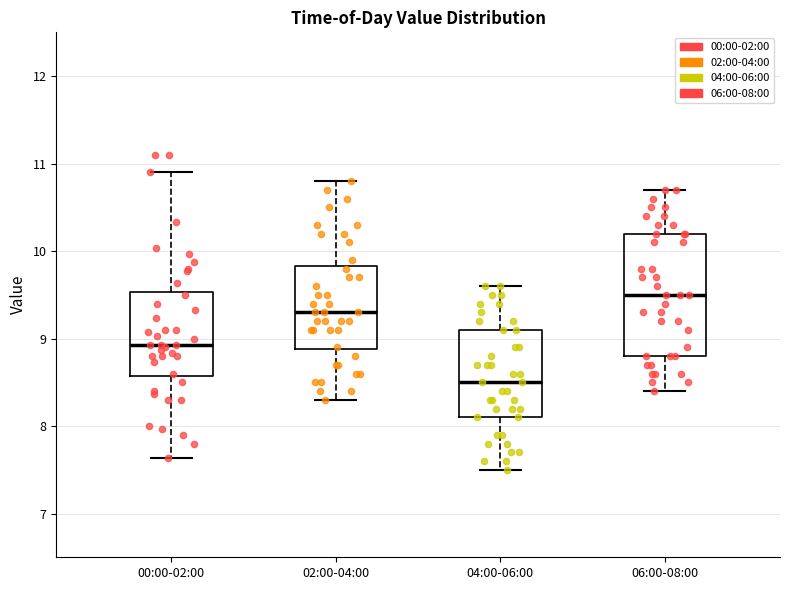

Which box's median line is the lowest?

04:00-06:00